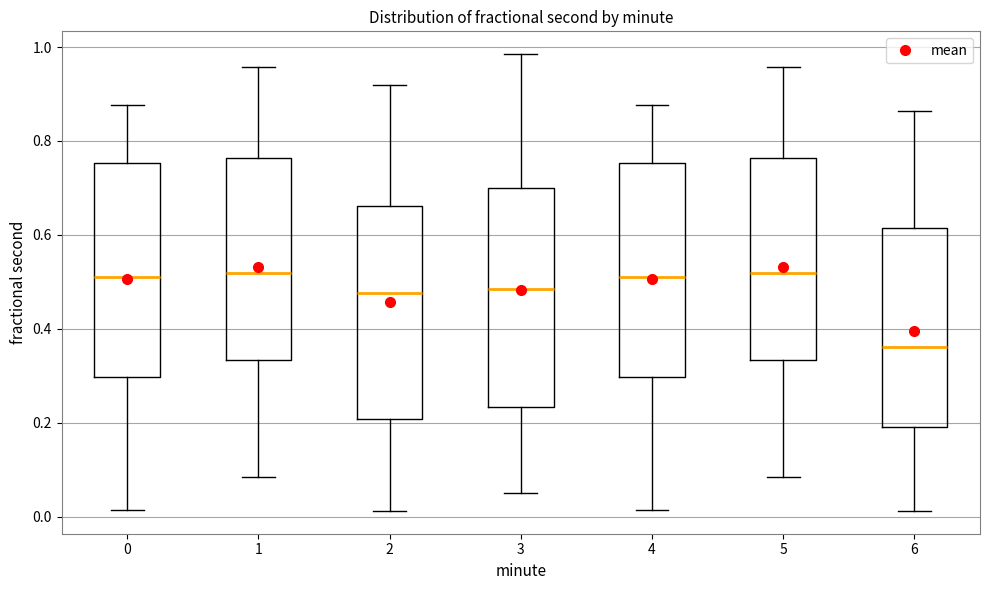

Reading left to right, transcribe this box plot: for each box, give where its median line is, the range the box spans, and where its two whiskers end, as read against the y-axis. The values are not printed on the chart, so give them approximately, as read against the axis.

0: median 0.52, box 0.30 to 0.76, whiskers 0.02 to 0.88
1: median 0.52, box 0.34 to 0.76, whiskers 0.08 to 0.96
2: median 0.48, box 0.20 to 0.66, whiskers 0.02 to 0.92
3: median 0.48, box 0.24 to 0.70, whiskers 0.06 to 0.98
4: median 0.52, box 0.30 to 0.76, whiskers 0.02 to 0.88
5: median 0.52, box 0.34 to 0.76, whiskers 0.08 to 0.96
6: median 0.36, box 0.20 to 0.62, whiskers 0.02 to 0.86